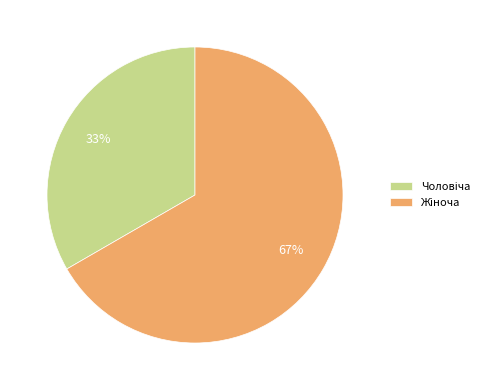

Count the number of slices in the pie.

2